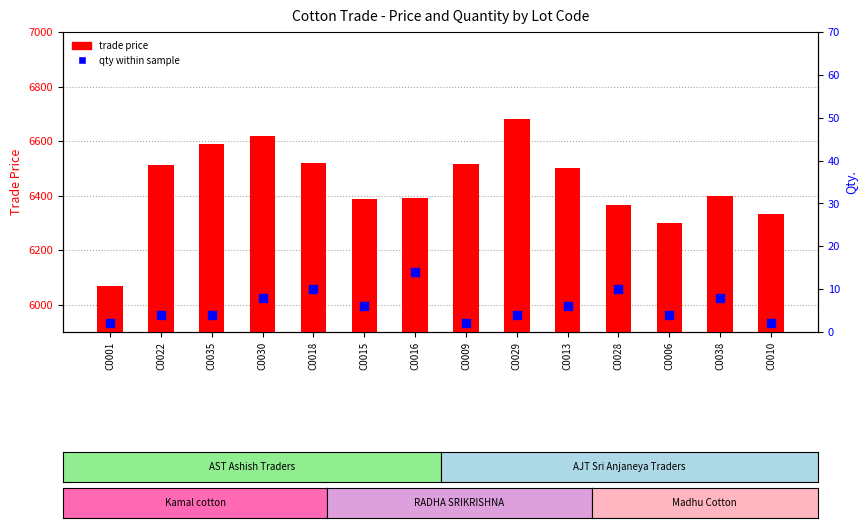

At which category is the sum across all series the highest?

C0029